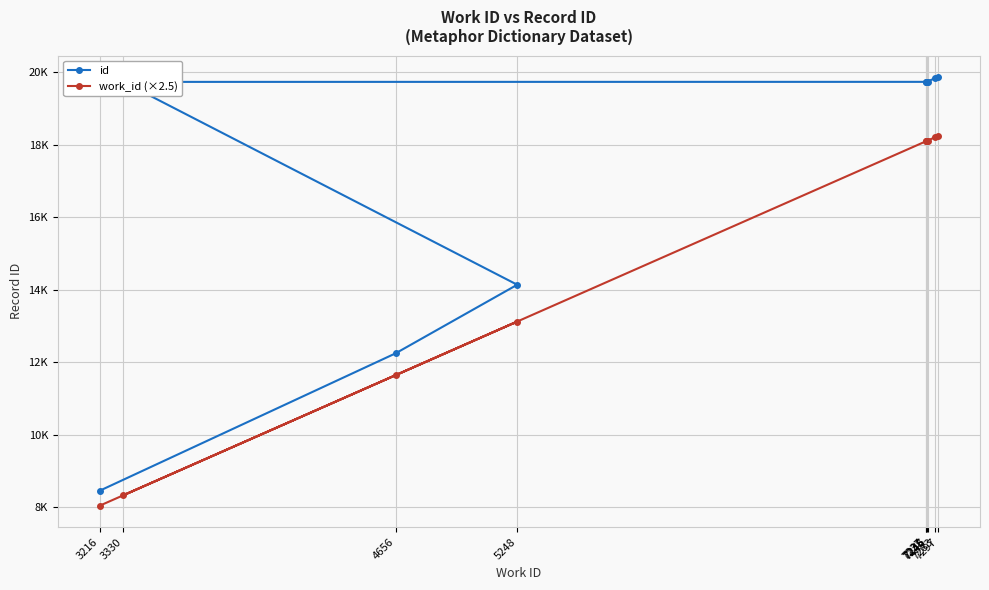

What is the sum of the id values at 7245 and 7246?

39487.0